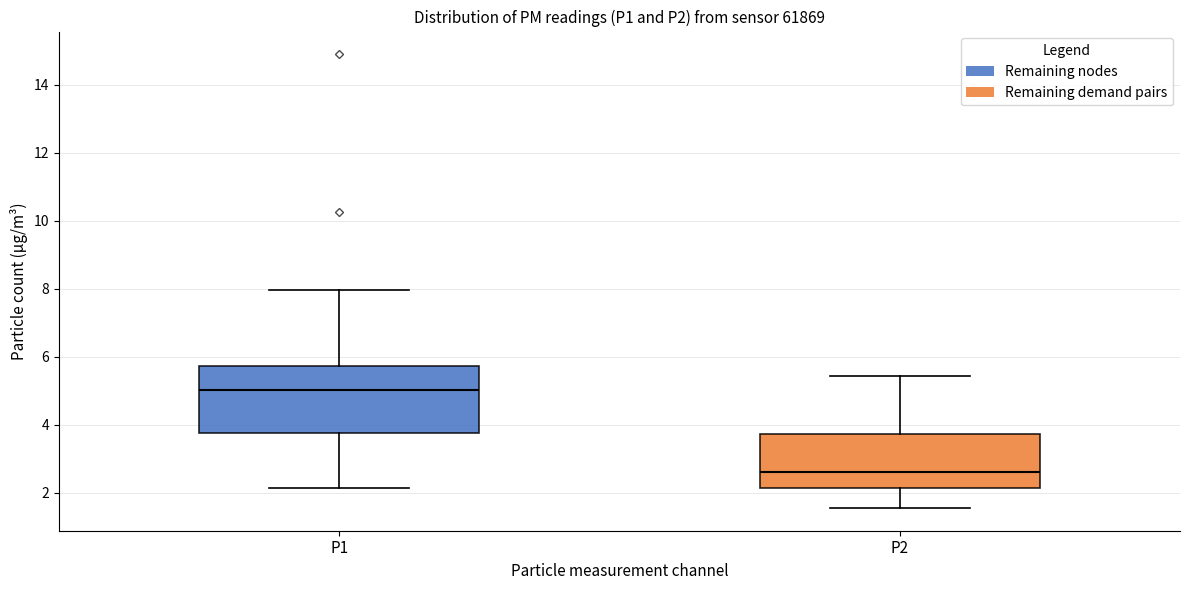

Reading left to right, read every box against the y-axis: the position of its median line, the range the box covers, and the ends of its whiskers. The values are not printed on the chart, so give them approximately, as read against the axis.

P1: median 5.0, box 3.8 to 5.8, whiskers 2.2 to 8.0
P2: median 2.6, box 2.2 to 3.8, whiskers 1.6 to 5.4